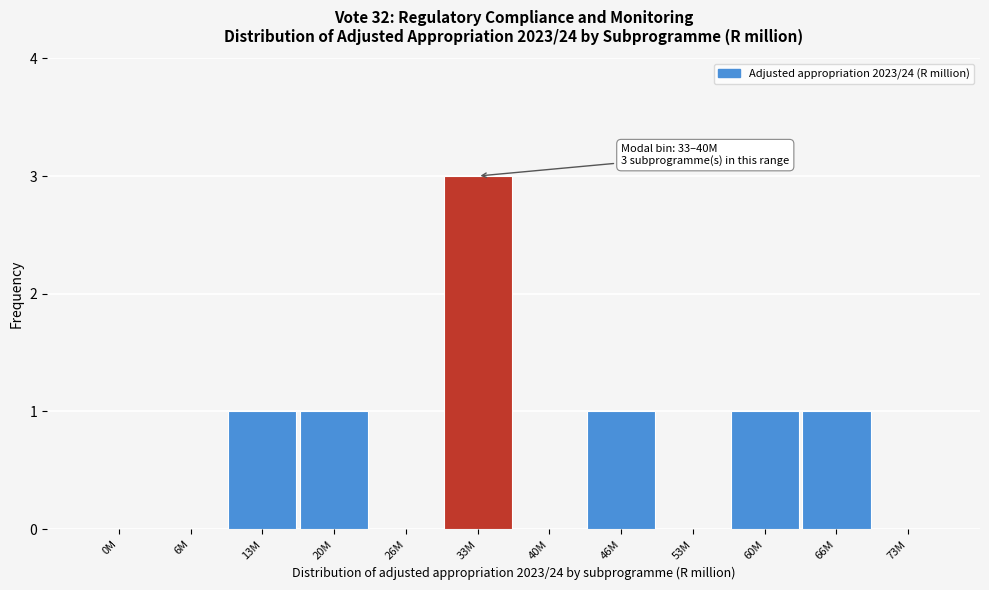

Reading left to right, extract all data points from this chart.

0M=0	6M=0	13M=1	20M=1	26M=0	33M=3	40M=0	46M=1	53M=0	60M=1	66M=1	73M=0